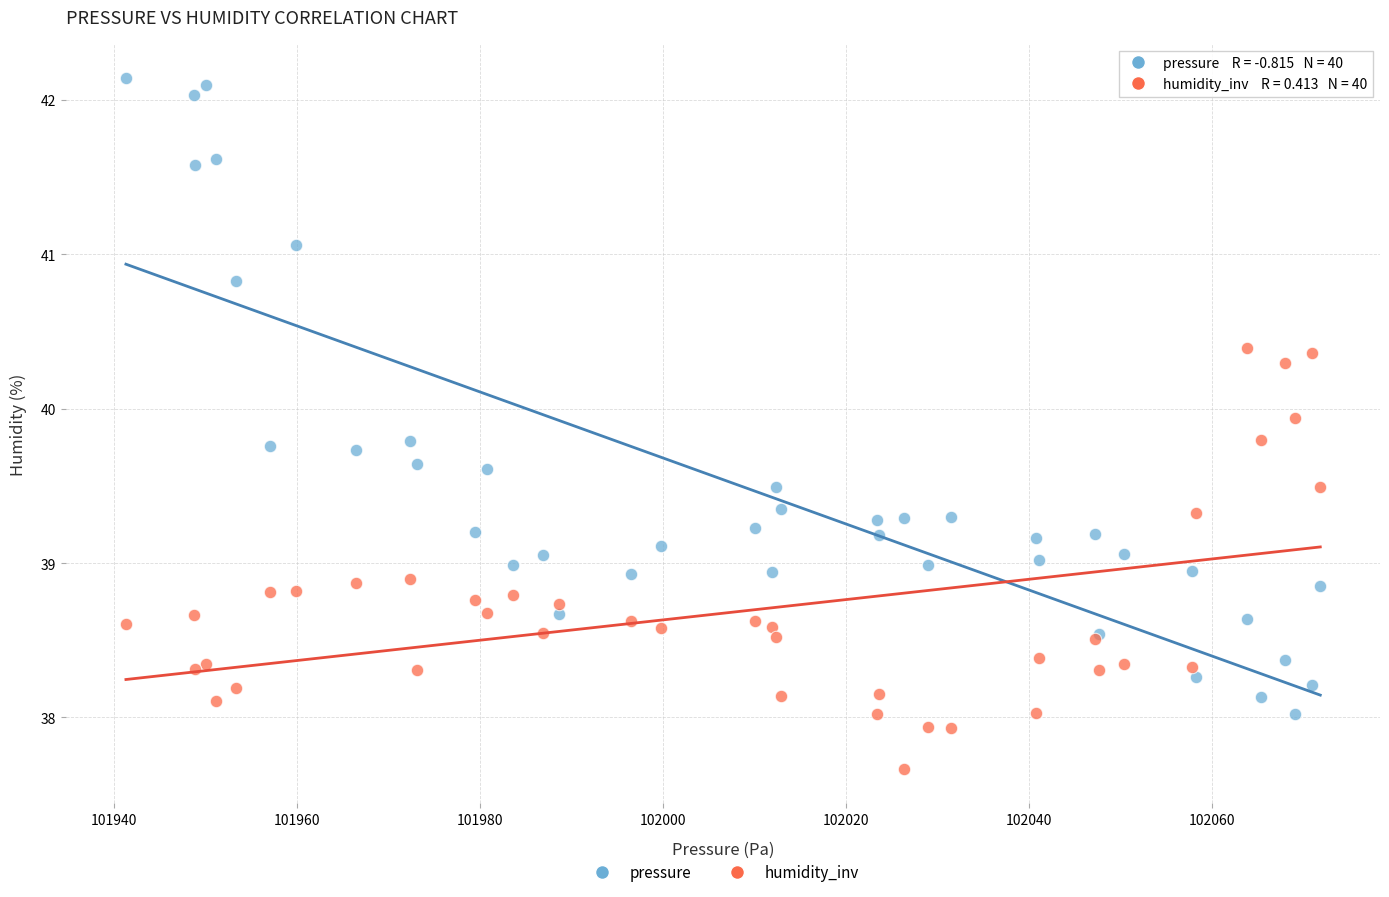

Which series reaches the maximum Y coordinate?

pressure